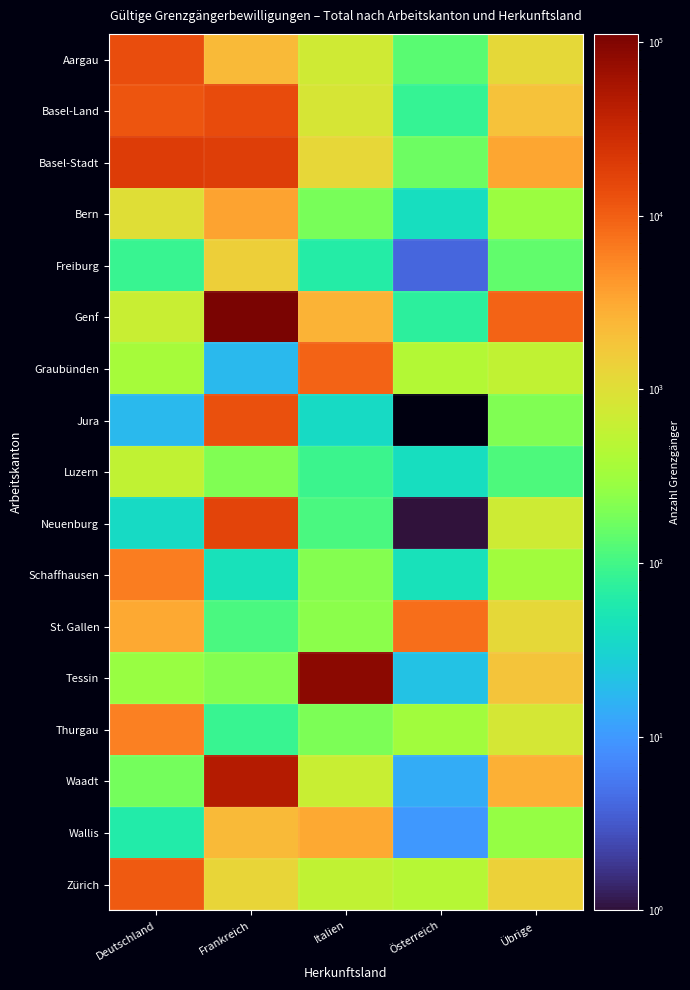

Rank the series by their maximum value, from lowest to highest.

Luzern, Freiburg, Wallis, Bern, Thurgau, Schaffhausen, St. Gallen, Graubünden, Zürich, Jura, Aargau, Basel-Land, Neuenburg, Basel-Stadt, Waadt, Tessin, Genf